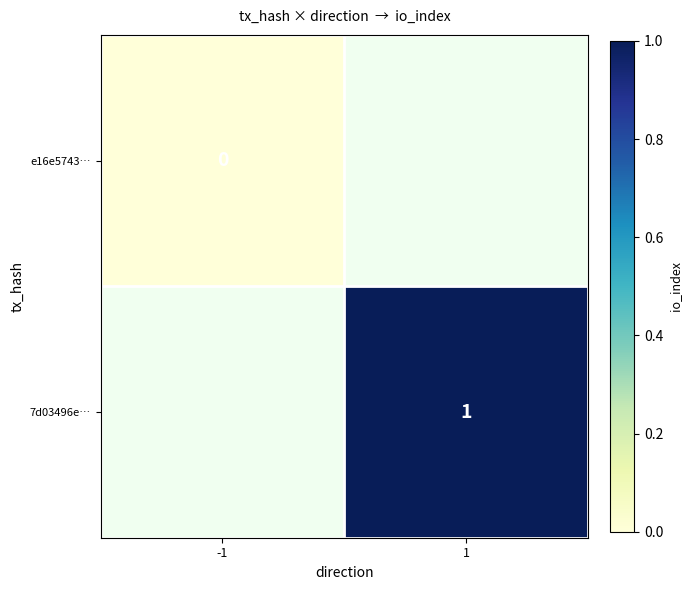

How many distinct data groups are displayed?

2